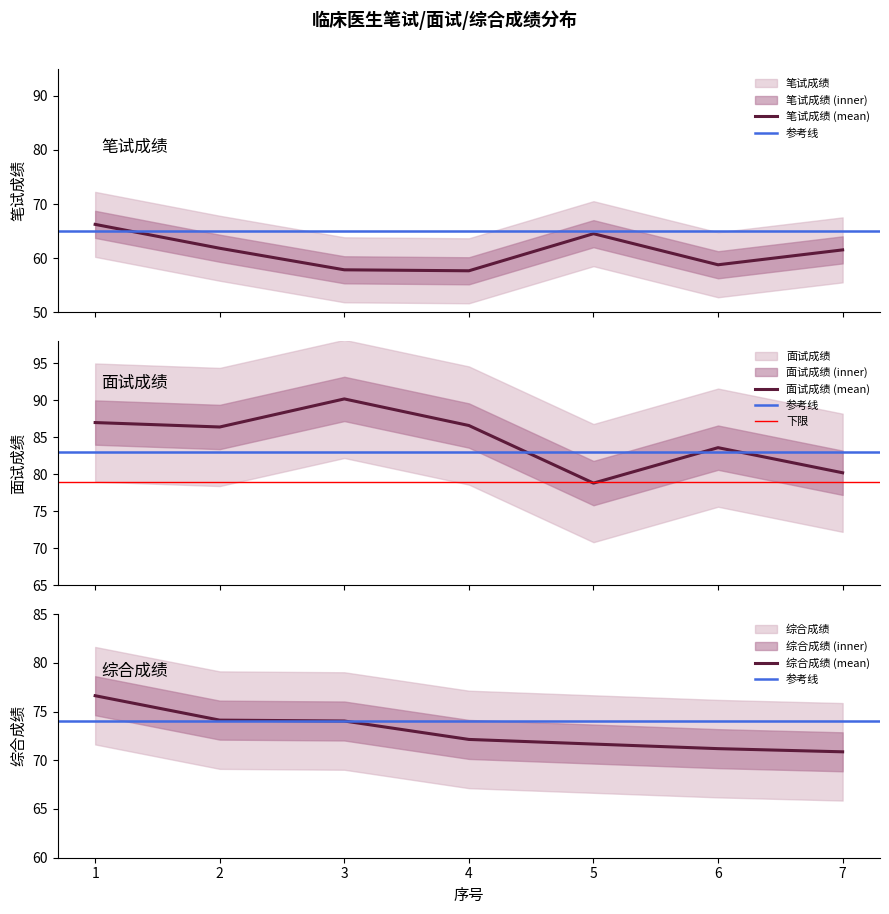

True or false: 笔试成绩 and 面试成绩 cross at least once.

False